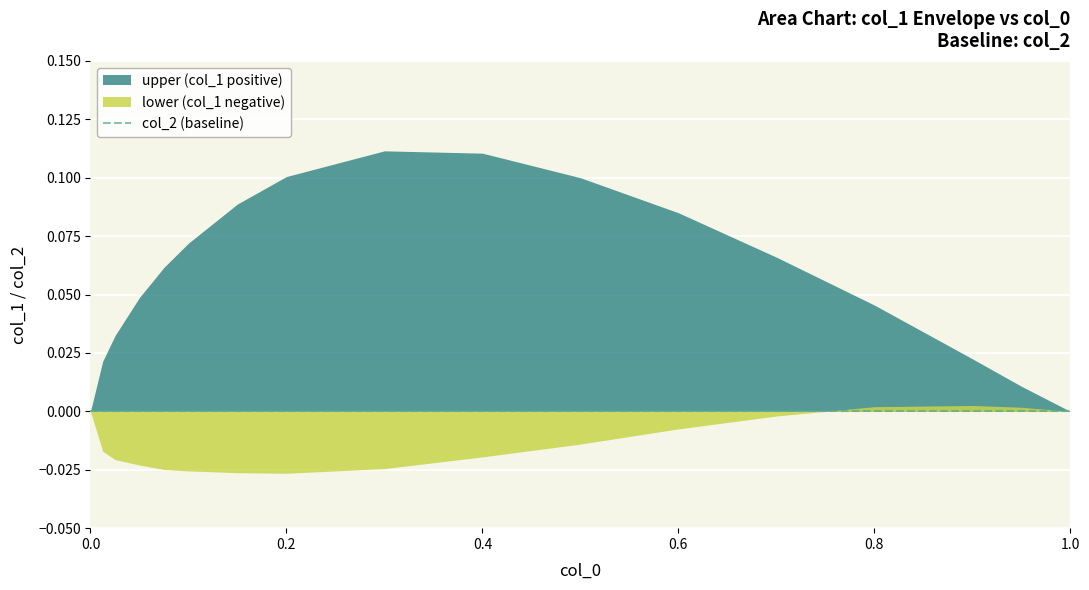

Rank the series by their maximum value, from highest to lowest.

upper, lower, baseline